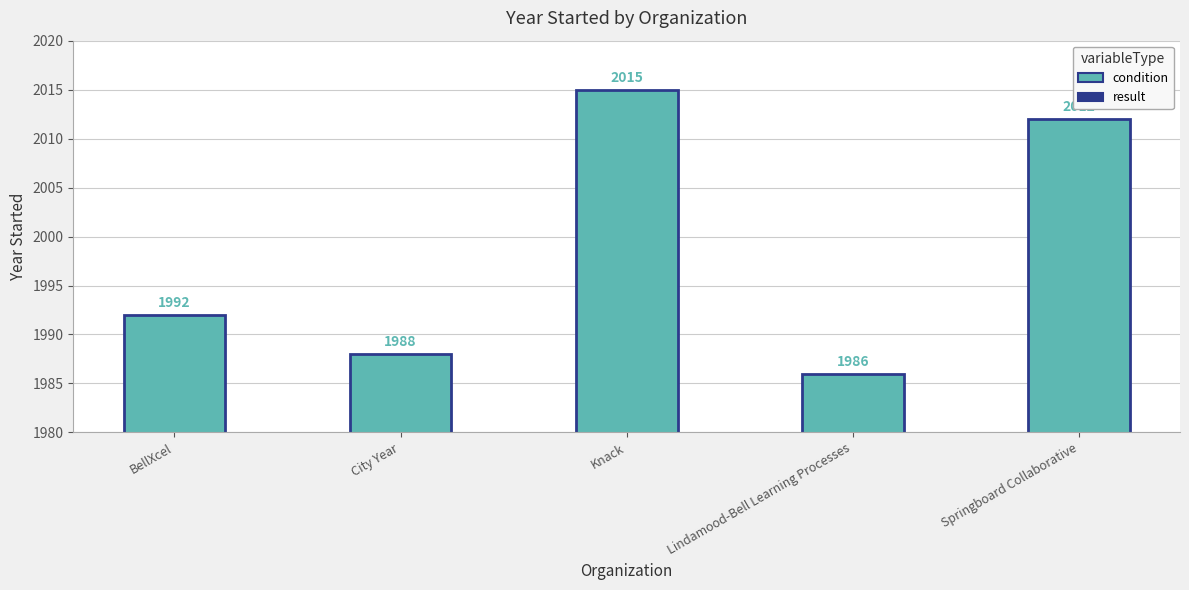

What is the label of the 1st bar from the left?

BellXcel